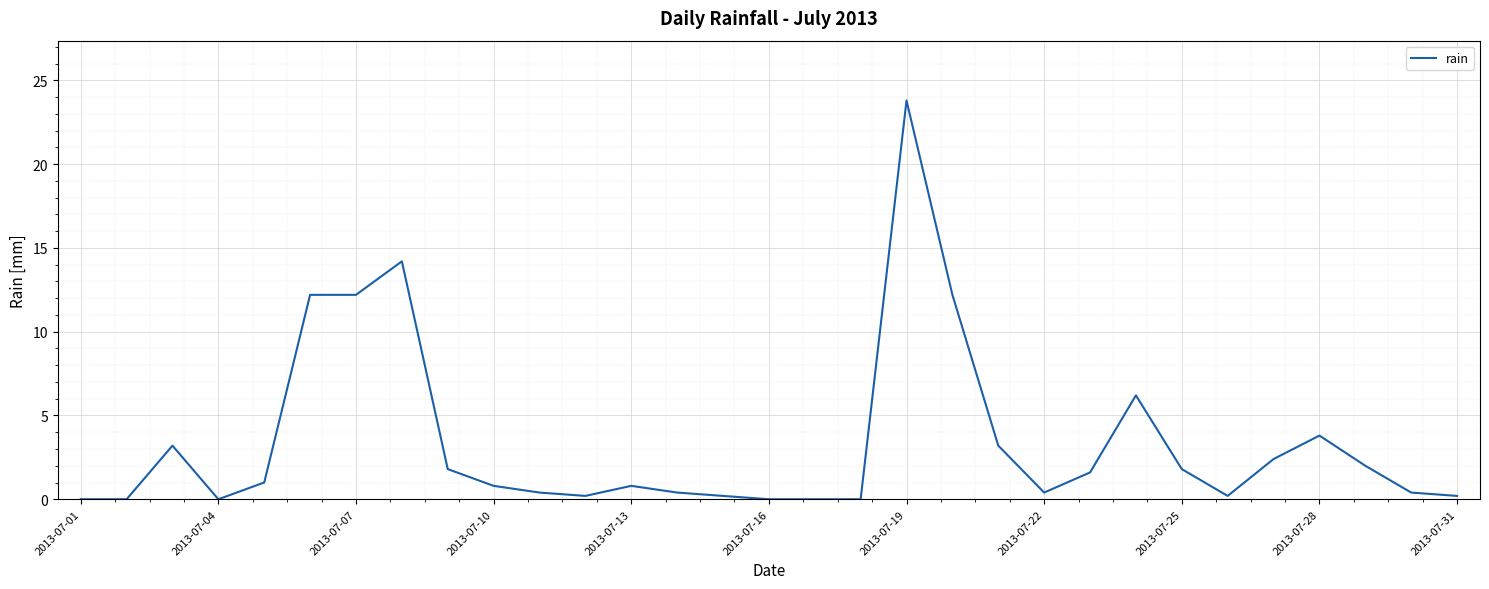

What is the difference between the maximum and minimum values?

23.8